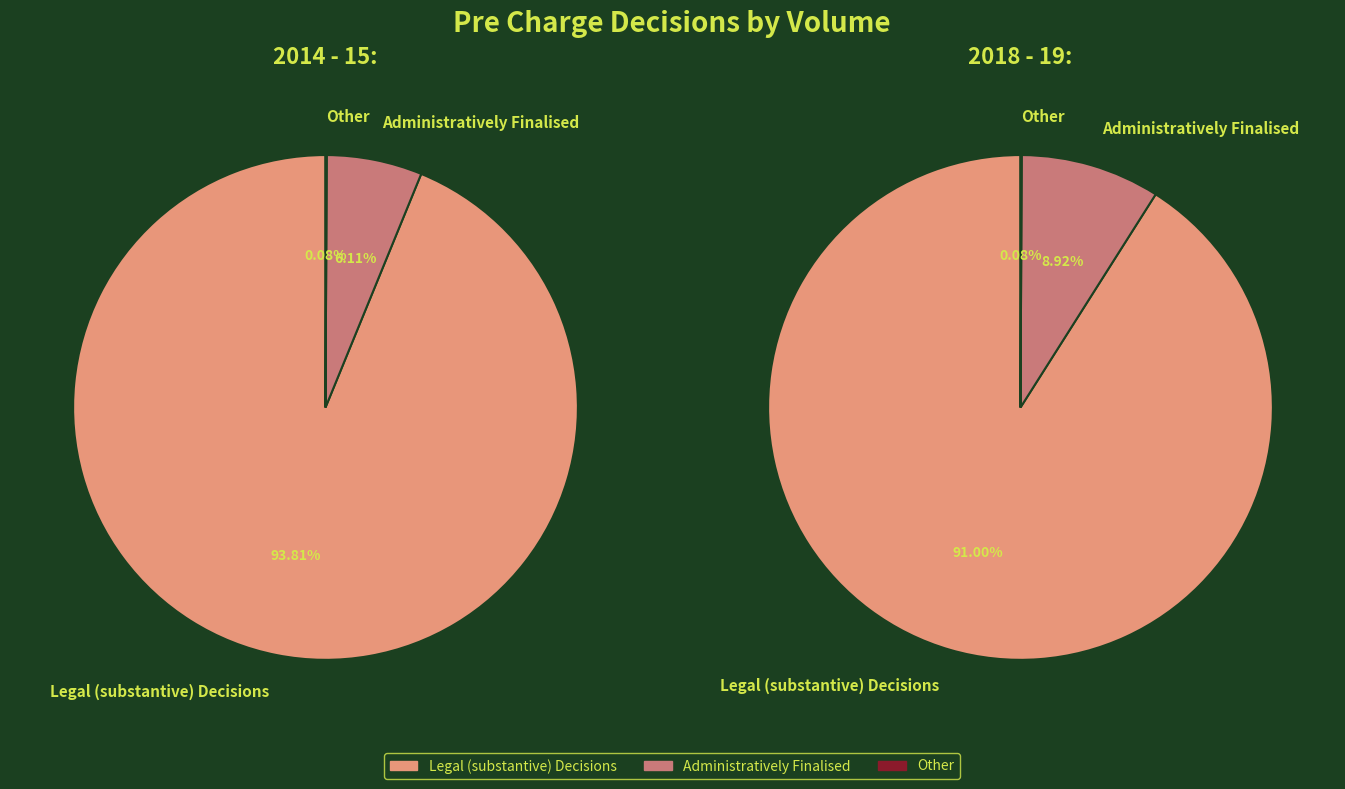

What percentage do Administratively Finalised and Other together represent?

6.2%